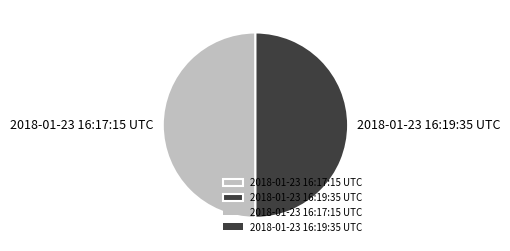

What is the ratio of the value at 2018-01-23 16:19:35 UTC to the value at 2018-01-23 16:17:15 UTC?

1.0